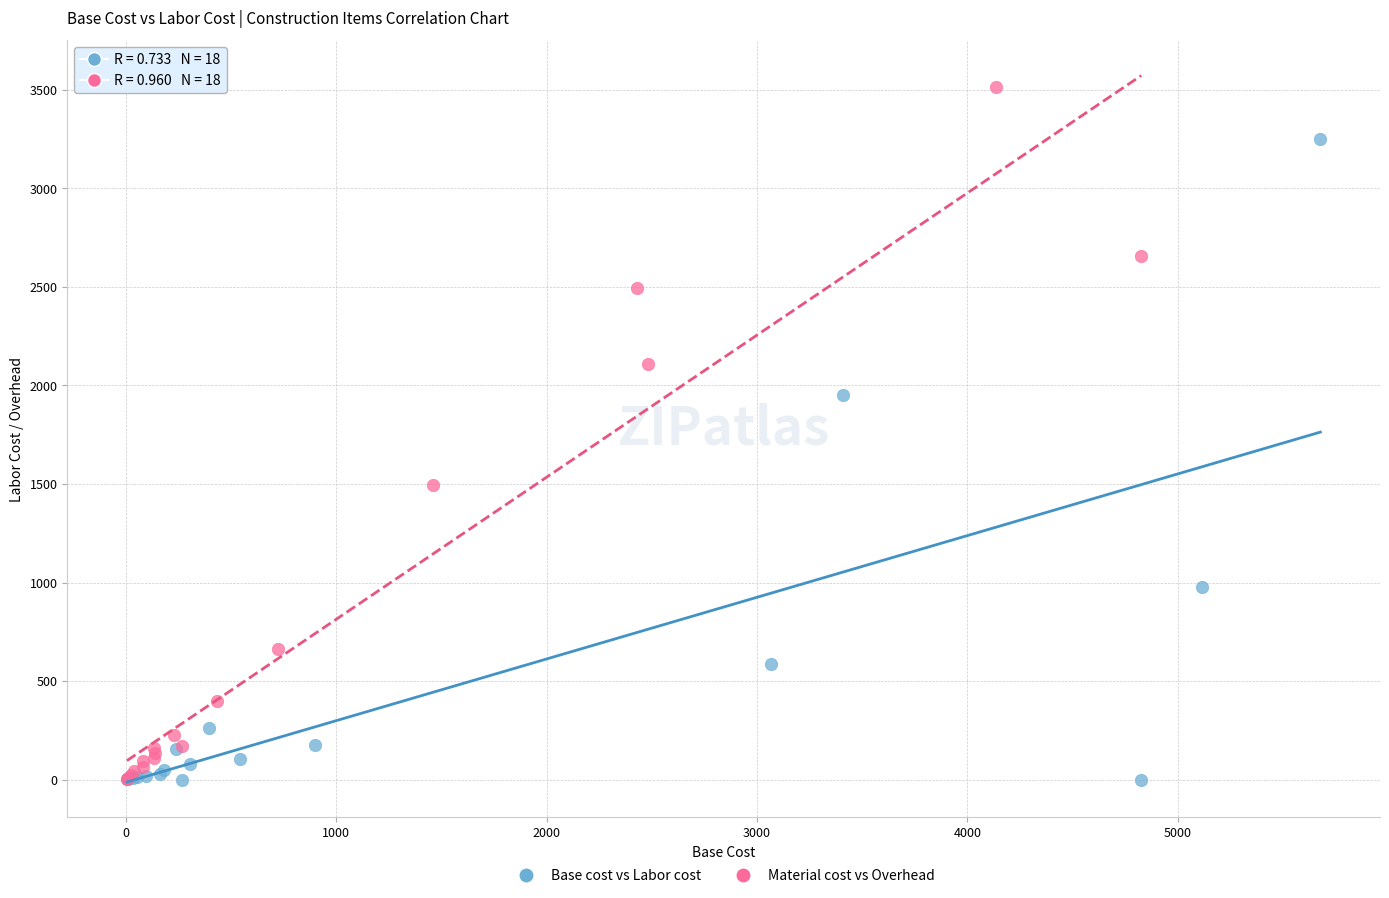

Which series has the largest Y range (max minus min)?

Material cost vs Overhead